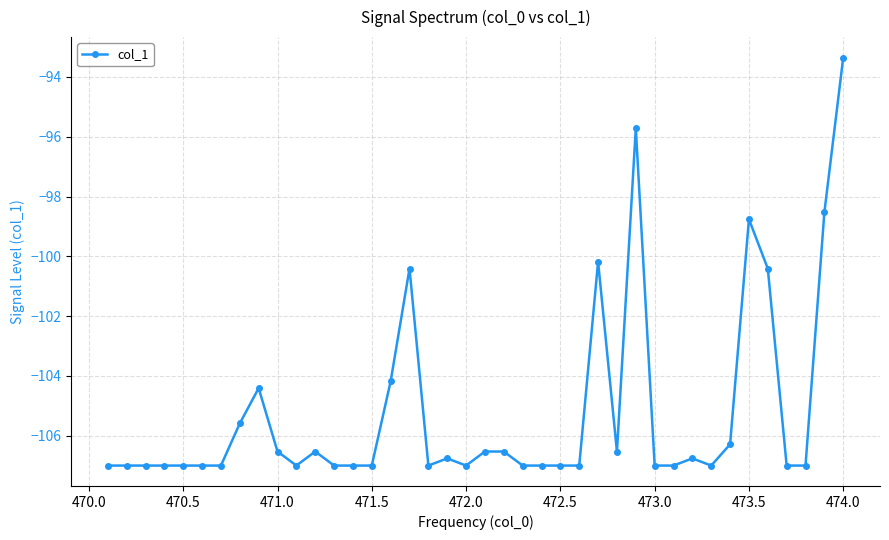

What is the minimum value shown in the chart?

-107.0